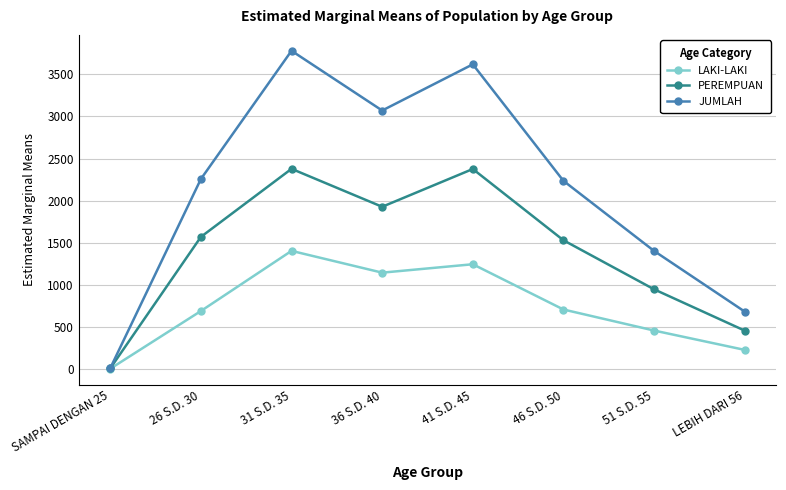

Where is the first local minimum for JUMLAH?

36 S.D. 40